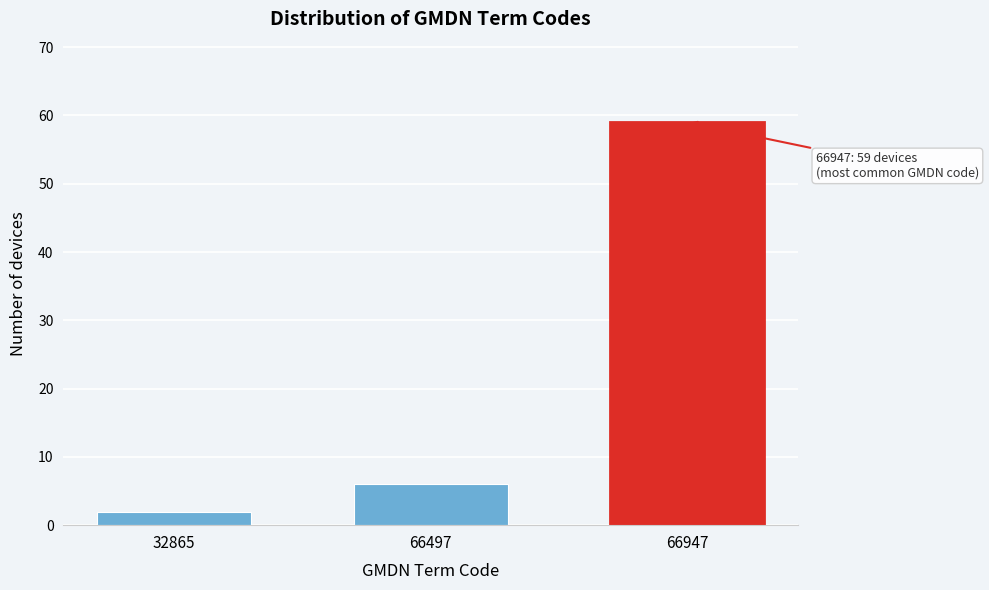

Reading left to right, extract all data points from this chart.

2	6	59